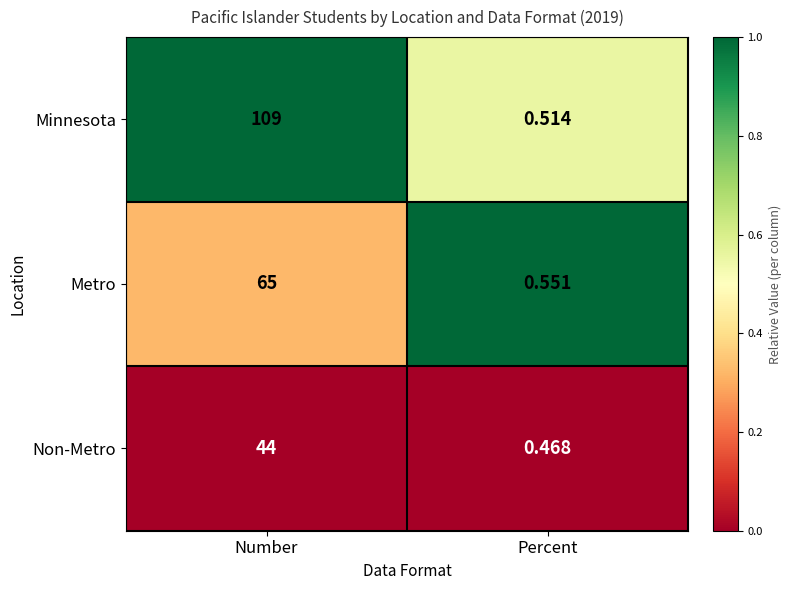

Between Number and Percent, which series saw the biggest shift?

Minnesota